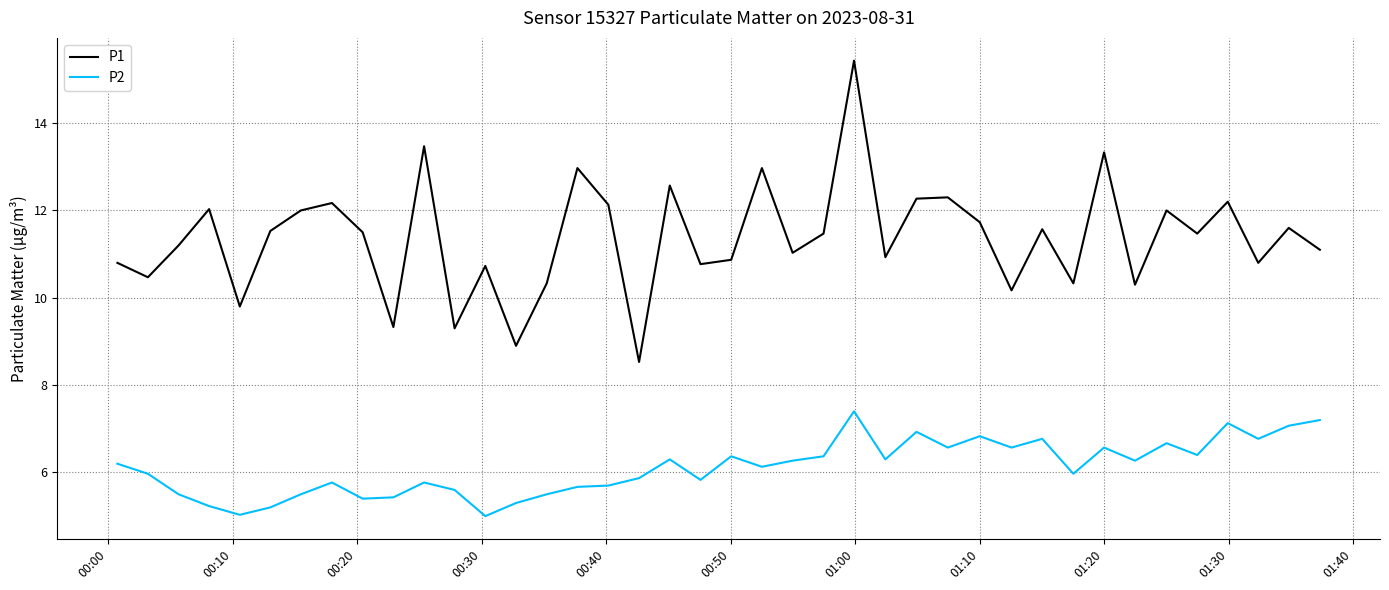

True or false: P2 and P1 cross at least once.

False